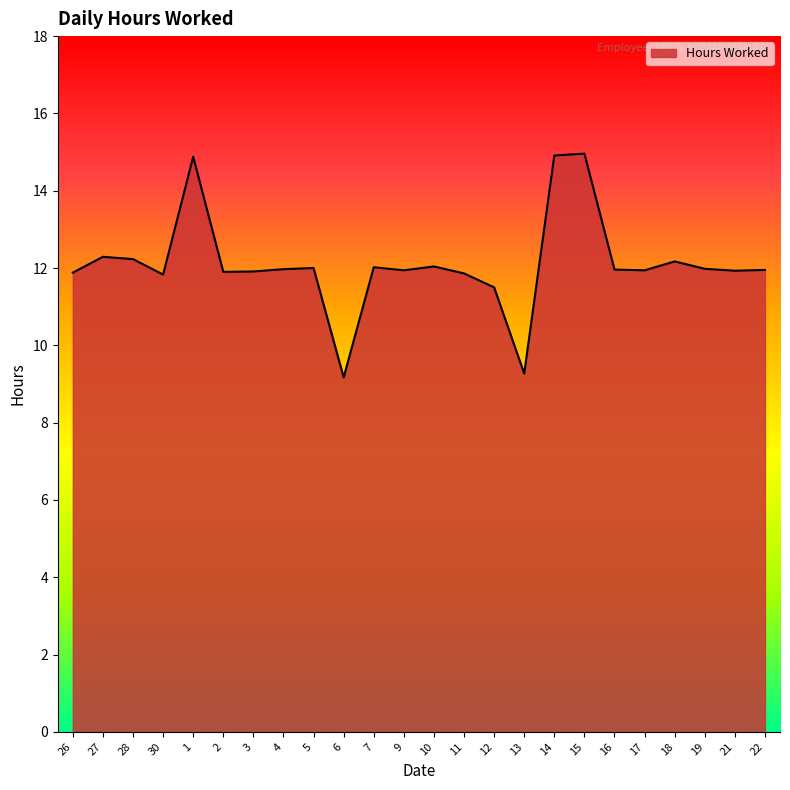

Is it true that the value at 11 is 3.7?

False